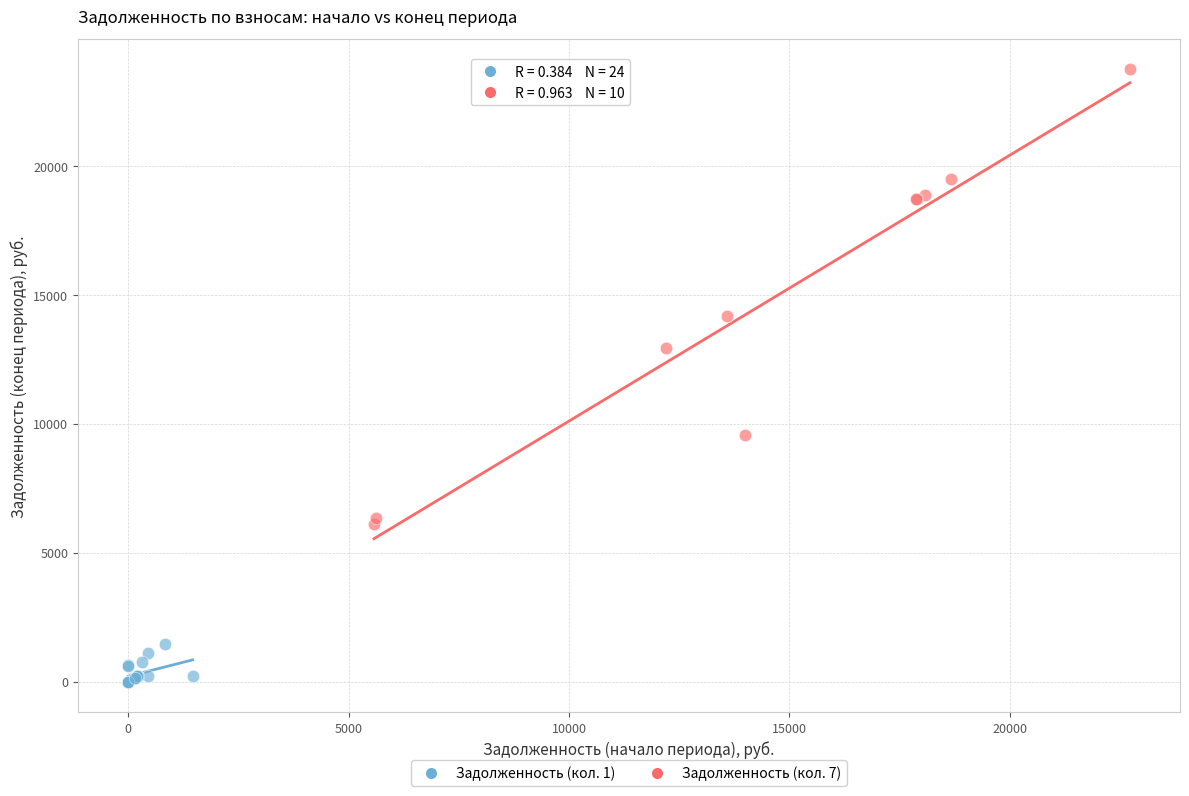

Which series contains the lowest Y value?

Задолженность (кол. 1)